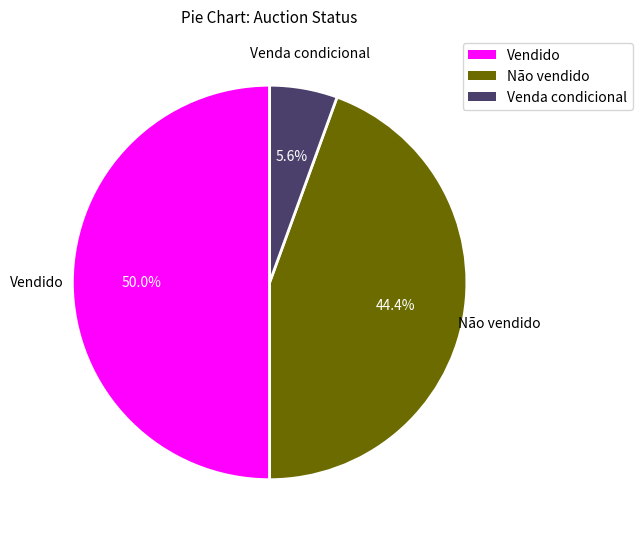

What is the largest slice in the pie chart?

Vendido